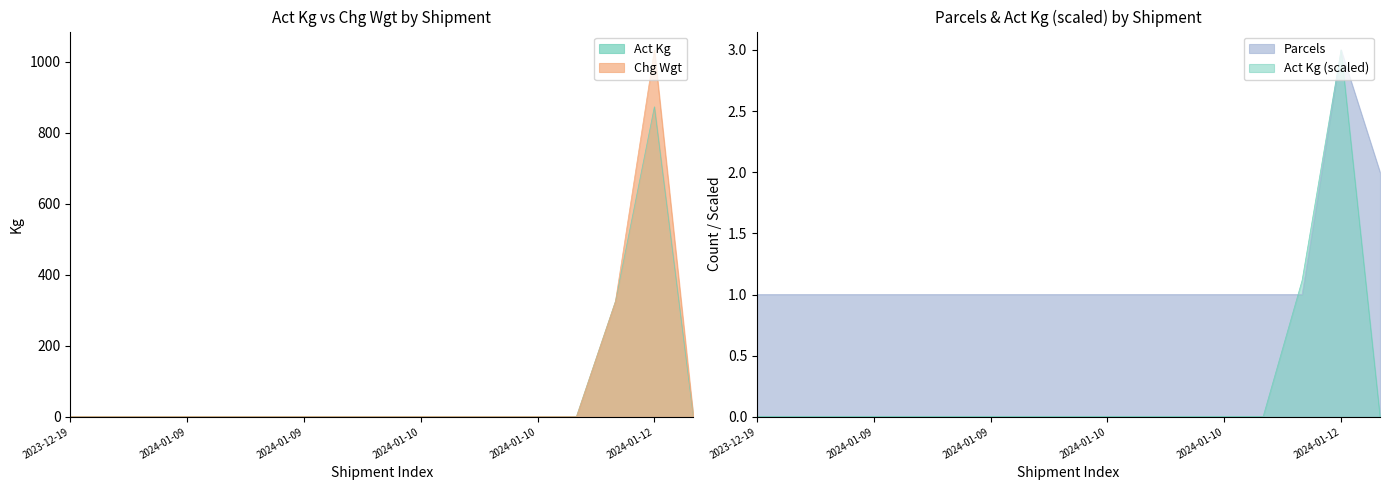

What is the value of the Chg Wgt point at the 12th from the left?

1.0